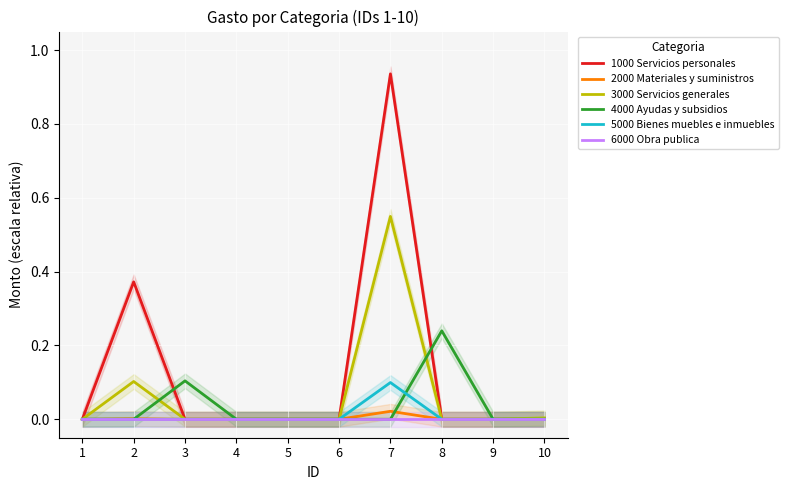

True or false: 3000 Servicios generales has a value of 0.0 at 8.

True